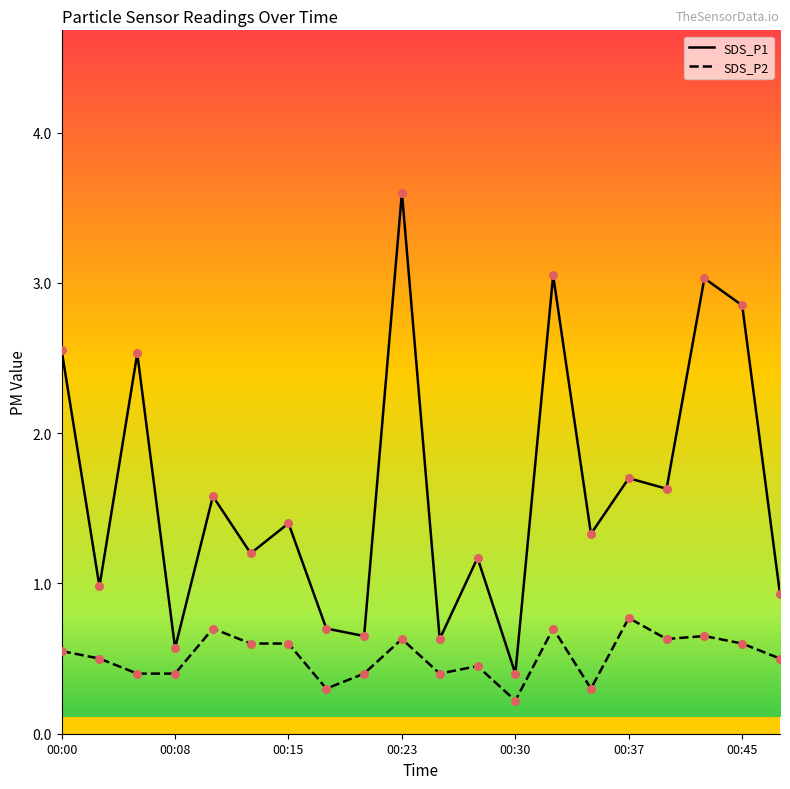

Which series has the largest total across all categories?

SDS_P1